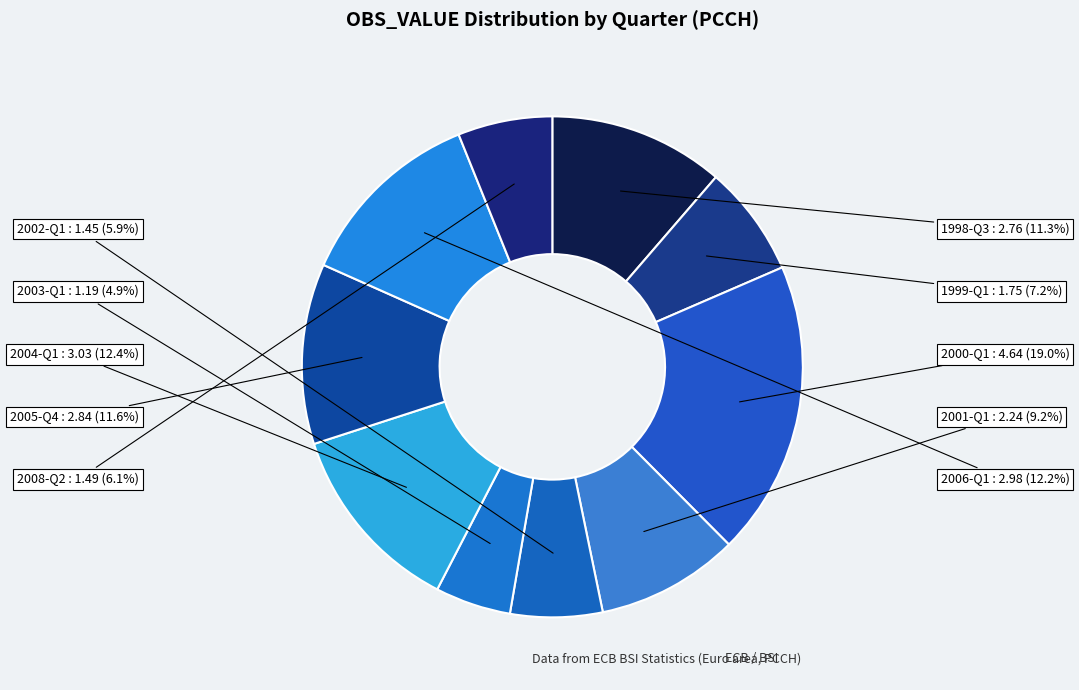

What is the ratio of the value at 2003-Q1 to the value at 2001-Q1?

0.5